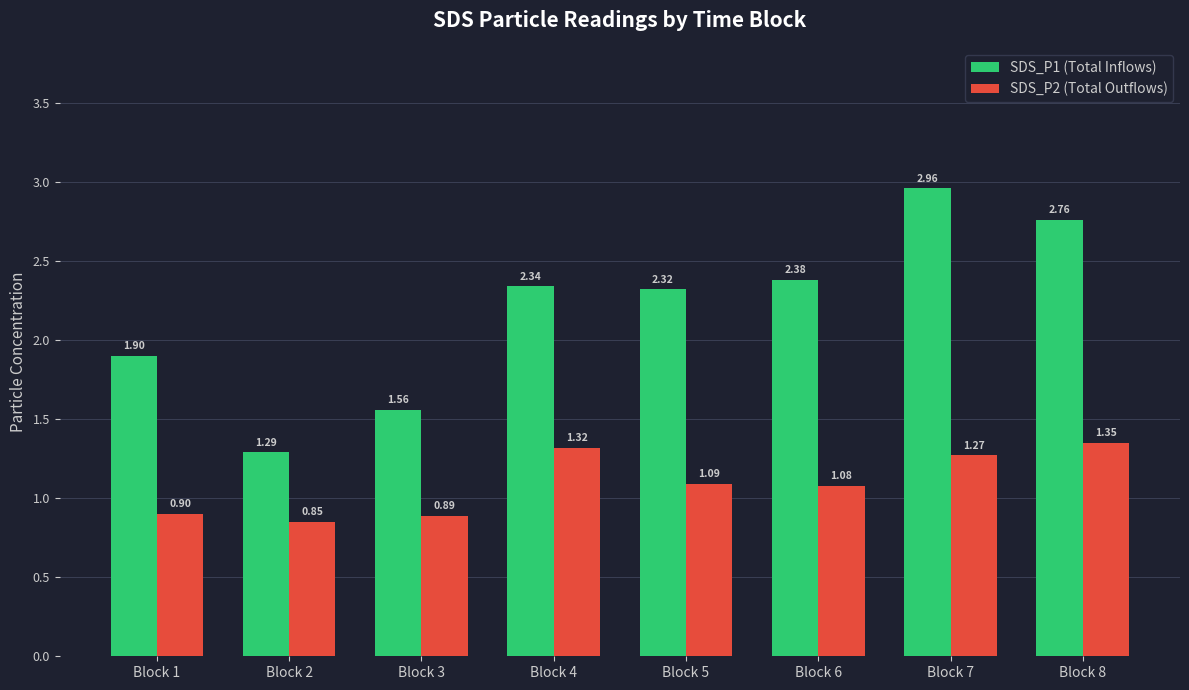

At which category is the sum across all series the highest?

Block 7